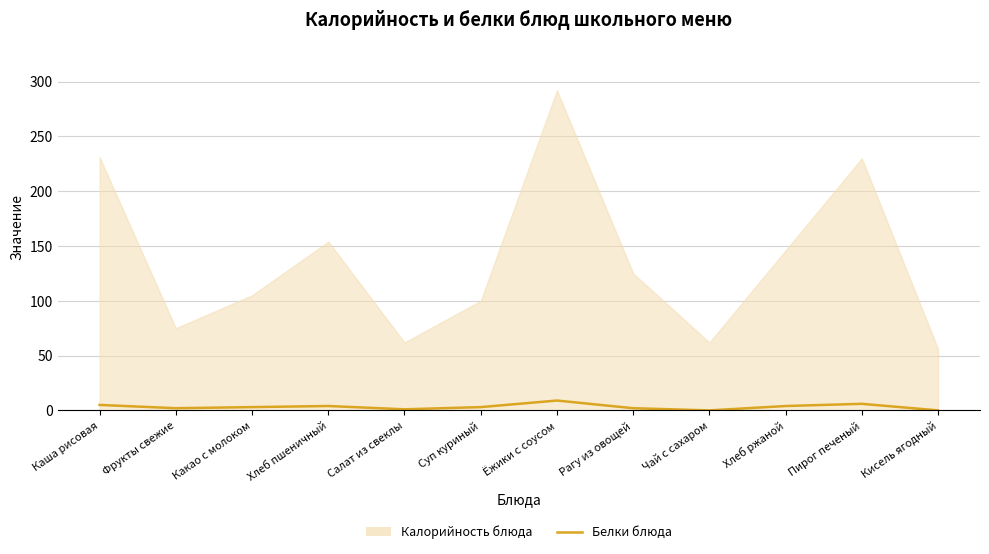

How many interior local peaks (higher than both neighbors) does the data have?

3